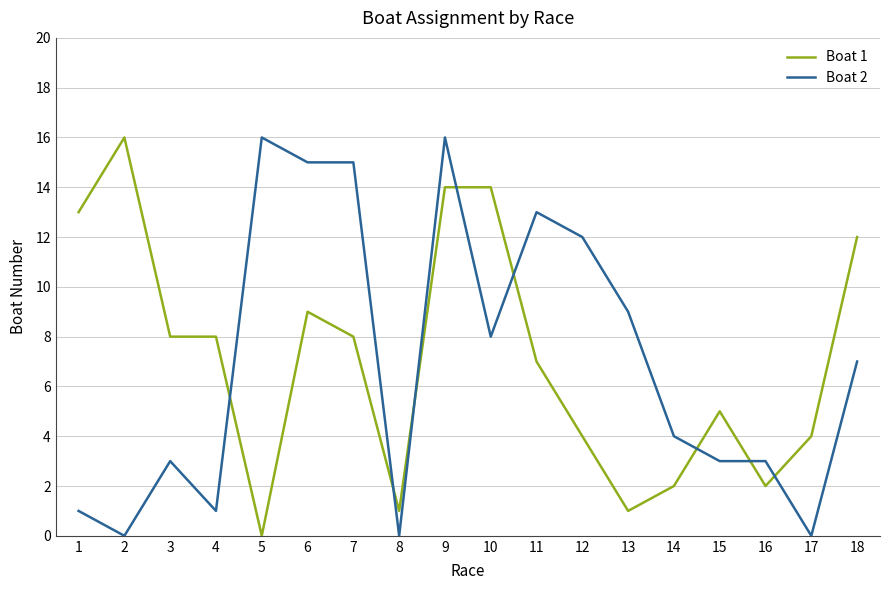

What is the sum of the Boat 1 values at 12 and 18?

16